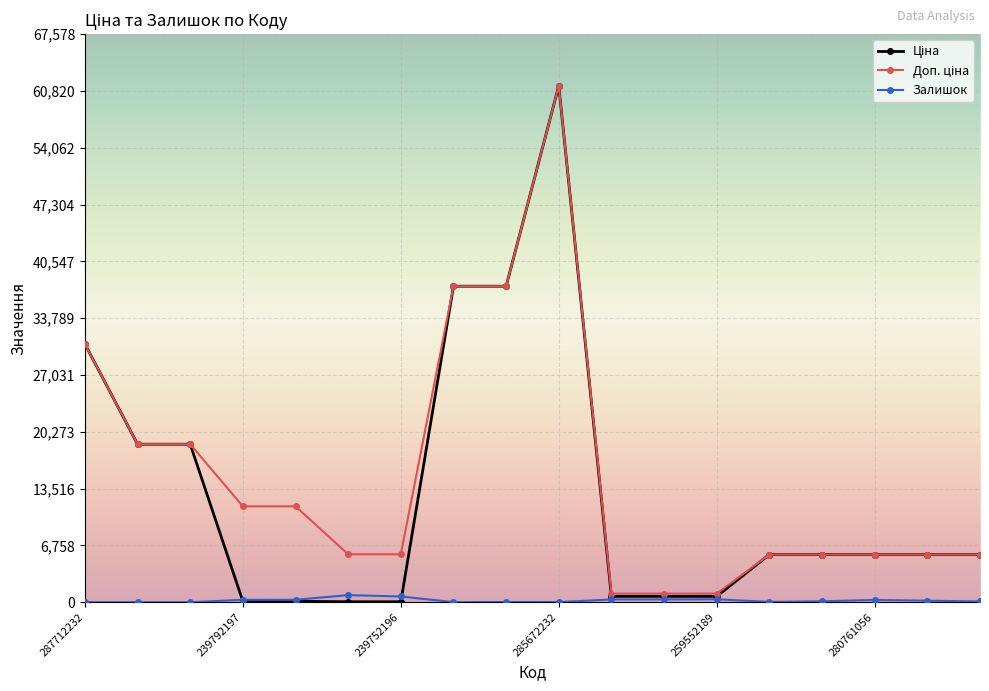

Is this an area chart (filled region under the line)?

No